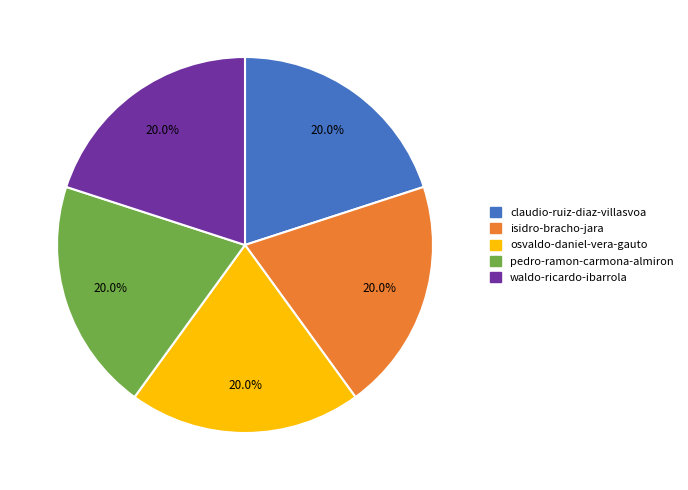

Does pedro-ramon-carmona-almiron represent more than half of the total?

No